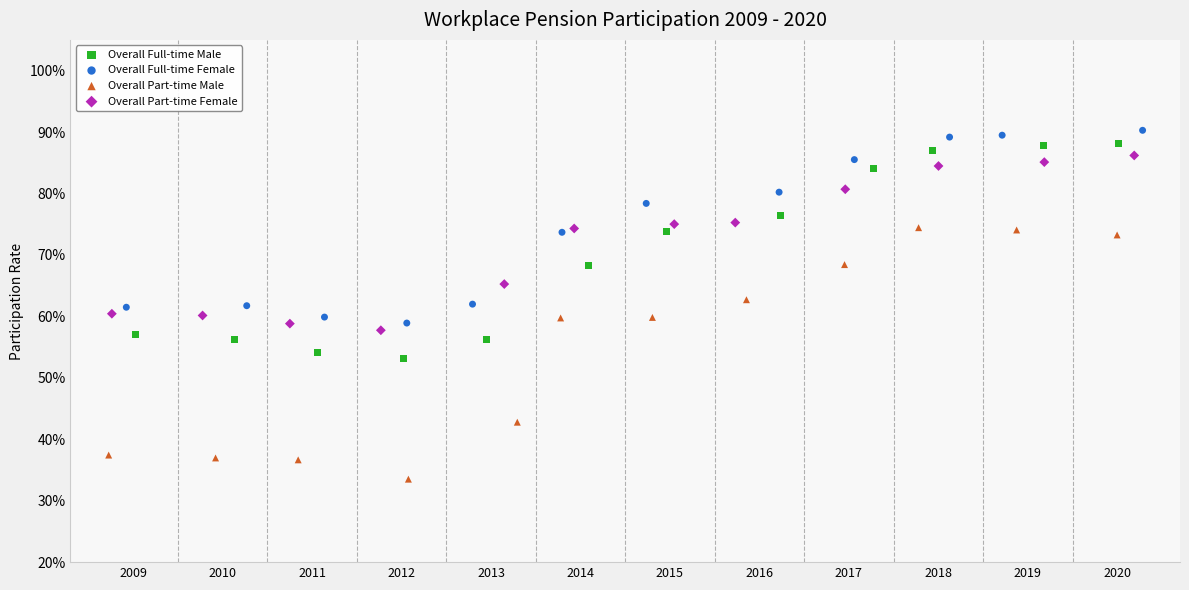

Which series reaches the maximum Y coordinate?

Overall Full-time Female